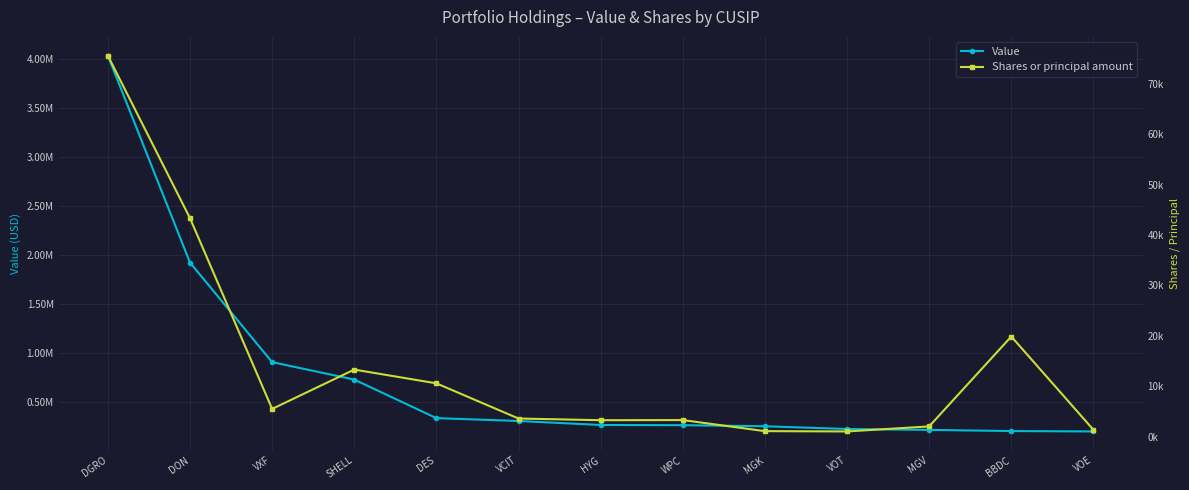

What is the average value of the Value series?

760385